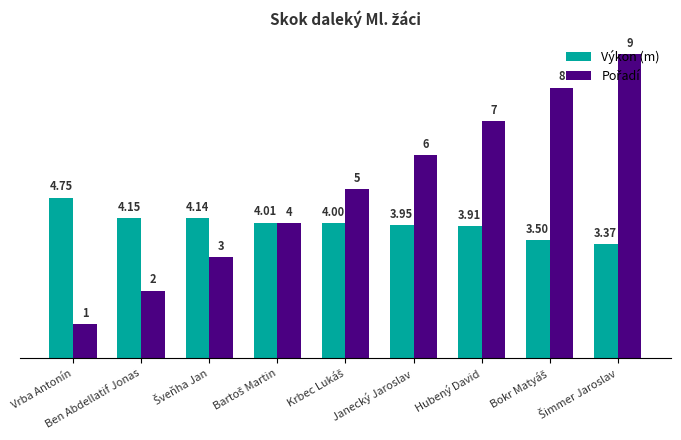

Where does the Výkon (m) series first go above 4?

Vrba Antonín